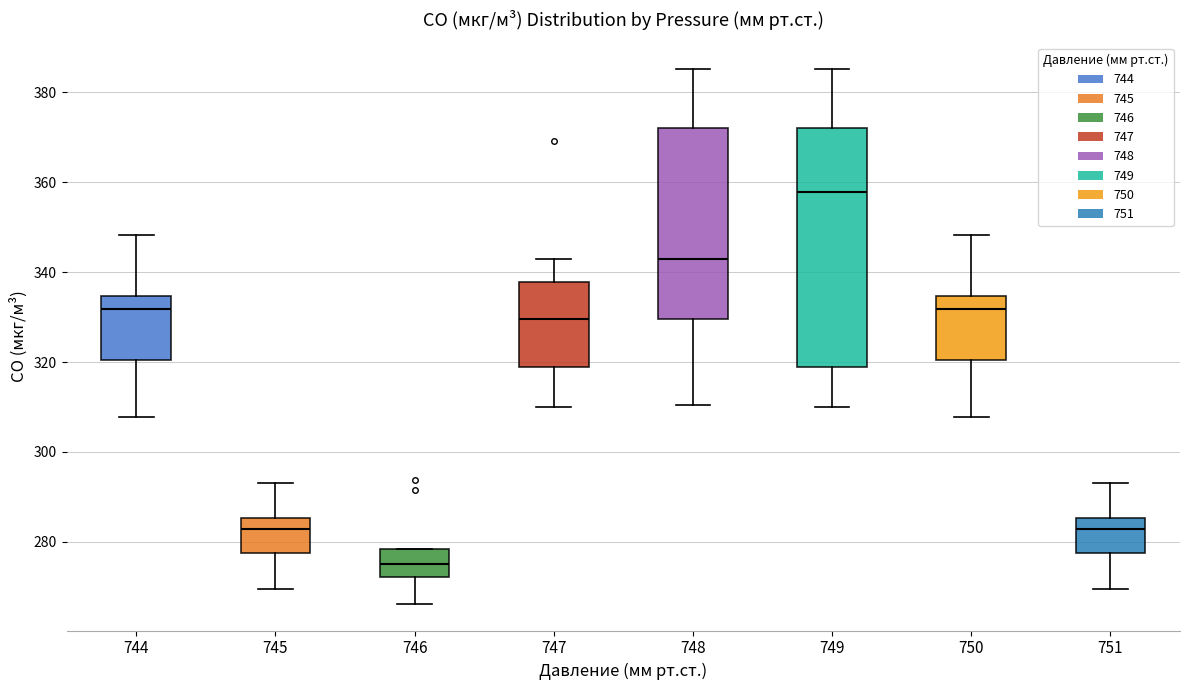

Reading left to right, transcribe this box plot: for each box, give where its median line is, the range the box spans, and where its two whiskers end, as read against the y-axis. The values are not printed on the chart, so give them approximately, as read against the axis.

744: median 332, box 320 to 334, whiskers 308 to 348
745: median 282, box 278 to 286, whiskers 270 to 292
746: median 276, box 272 to 278, whiskers 266 to 278
747: median 330, box 318 to 338, whiskers 310 to 342
748: median 342, box 330 to 372, whiskers 310 to 386
749: median 358, box 318 to 372, whiskers 310 to 386
750: median 332, box 320 to 334, whiskers 308 to 348
751: median 282, box 278 to 286, whiskers 270 to 292